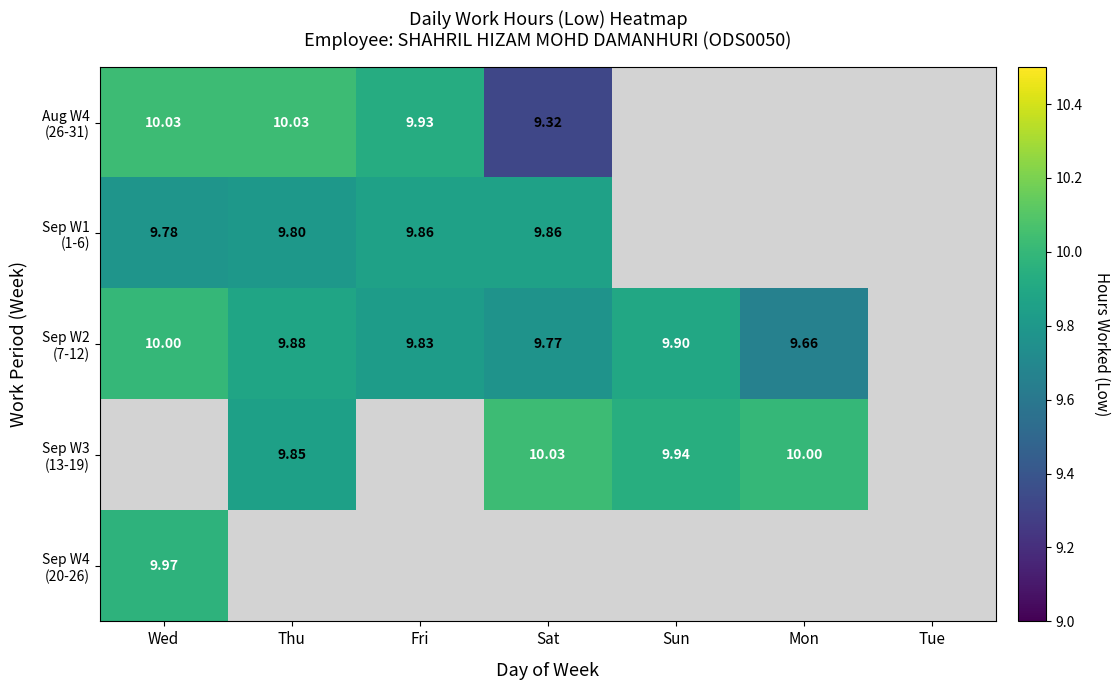

What is the minimum value for Sep W2 (7-12)?

9.7